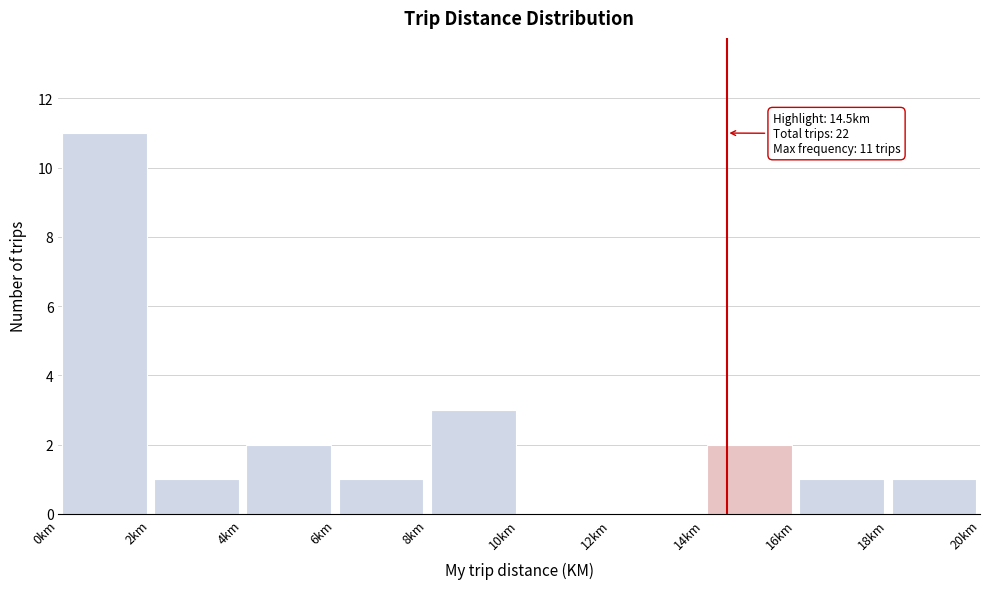

Which range on the x-axis has the tallest bar?

0 to 2